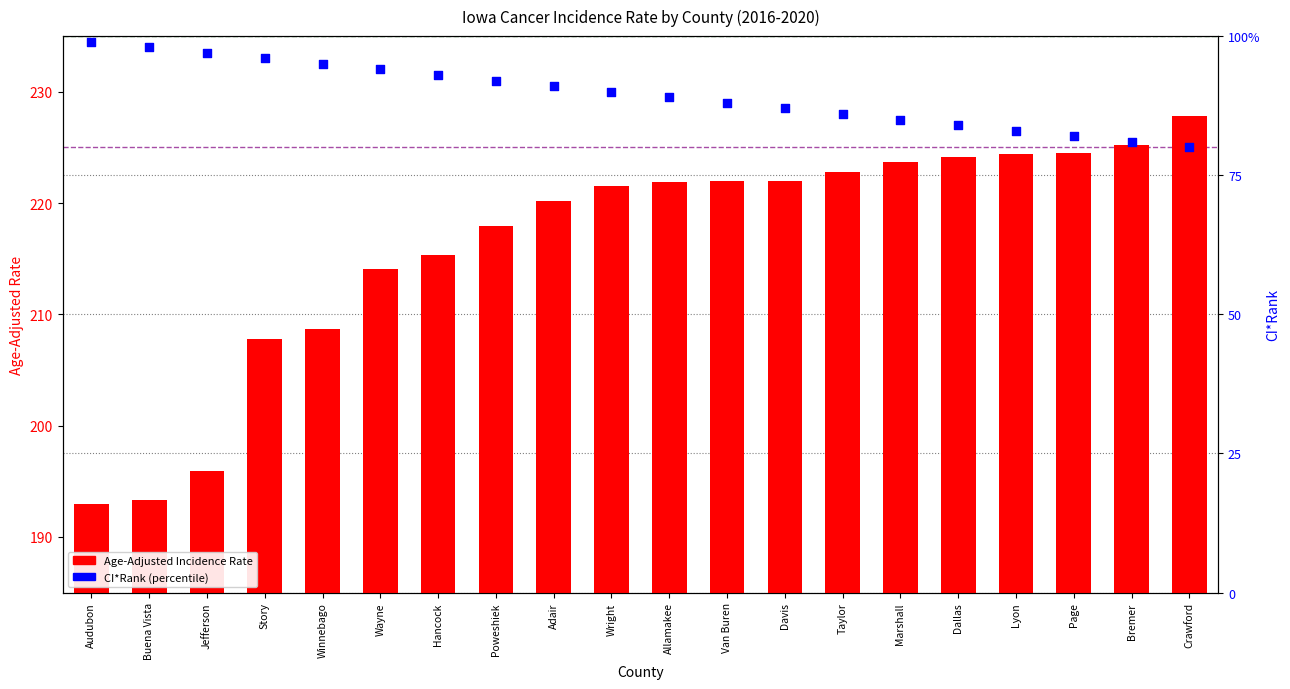

Is the value of CI*Rank at Taylor greater than the value of Age-Adjusted Rate at Marshall?

No